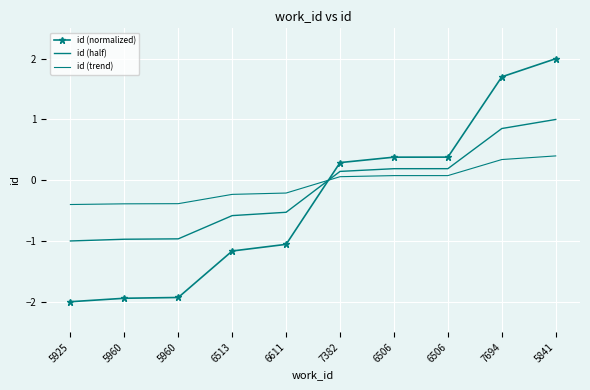

Is it true that id (normalized) equals 0.4 at 6506?

True